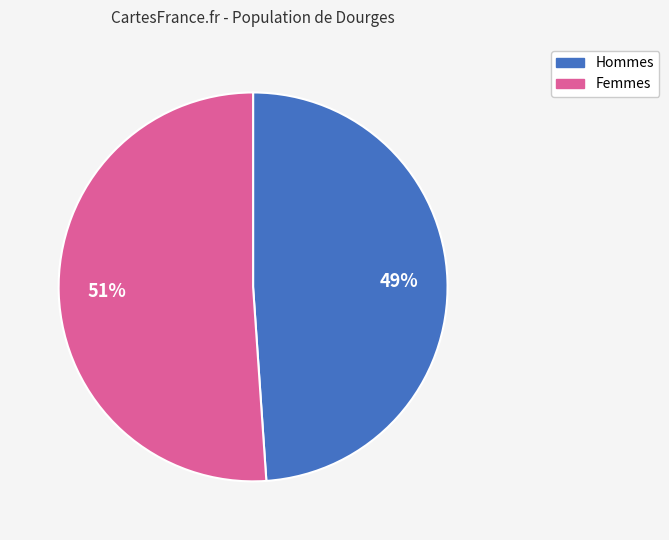

To the nearest percent, what is the difference between the largest and smallest slice percentages?

2%